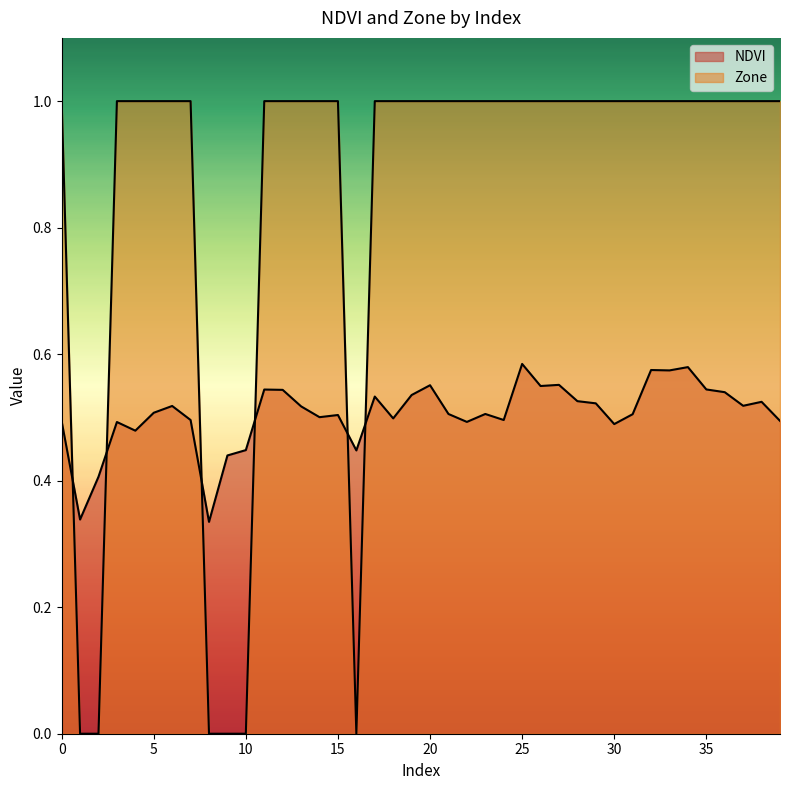

How many lines are shown in the chart?

2